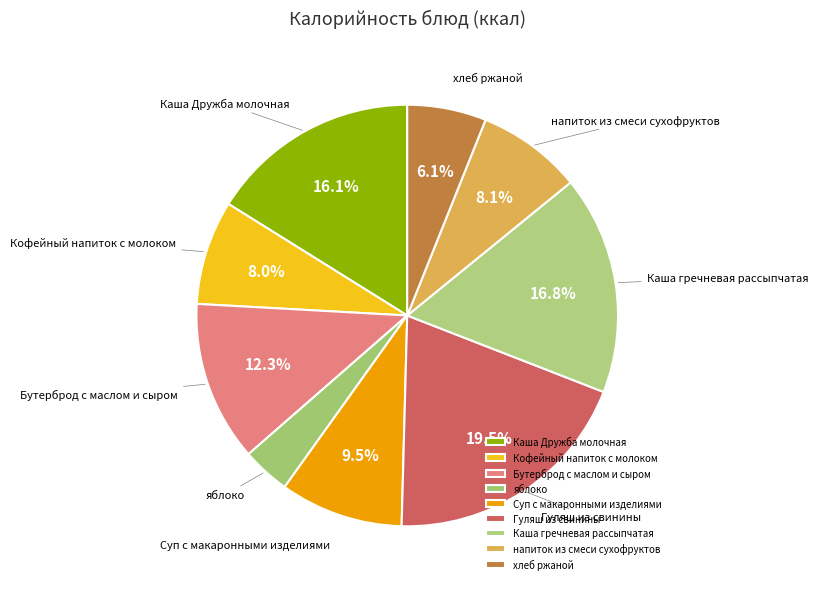

To the nearest percent, what is the combined percentage of хлеб ржаной and Суп с макаронными изделиями?

16%